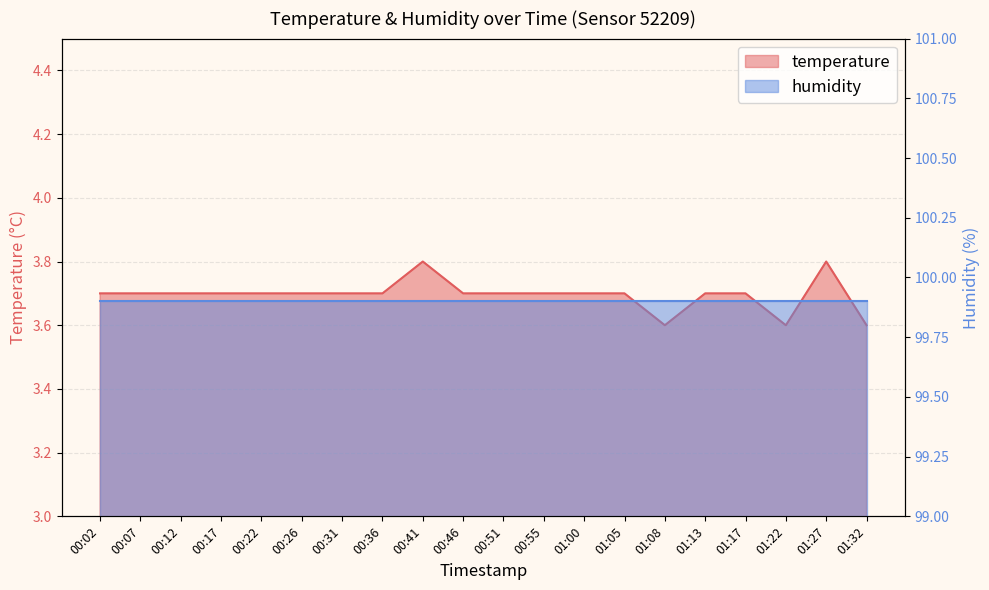

What is the sum of the values at 01:17 and 00:55?

7.4